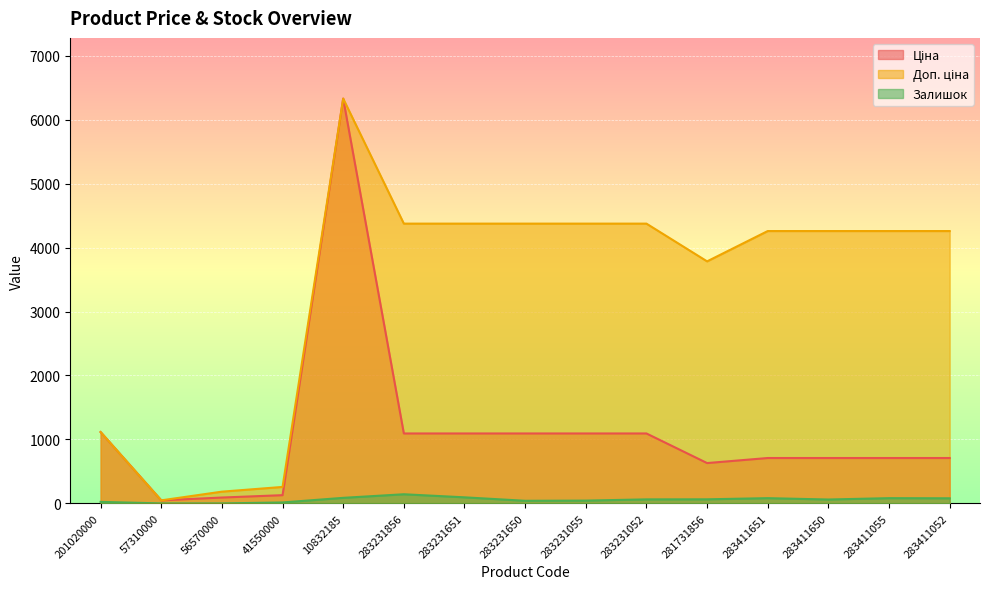

True or false: Ціна has a value of 47.8 at 57310000.

True